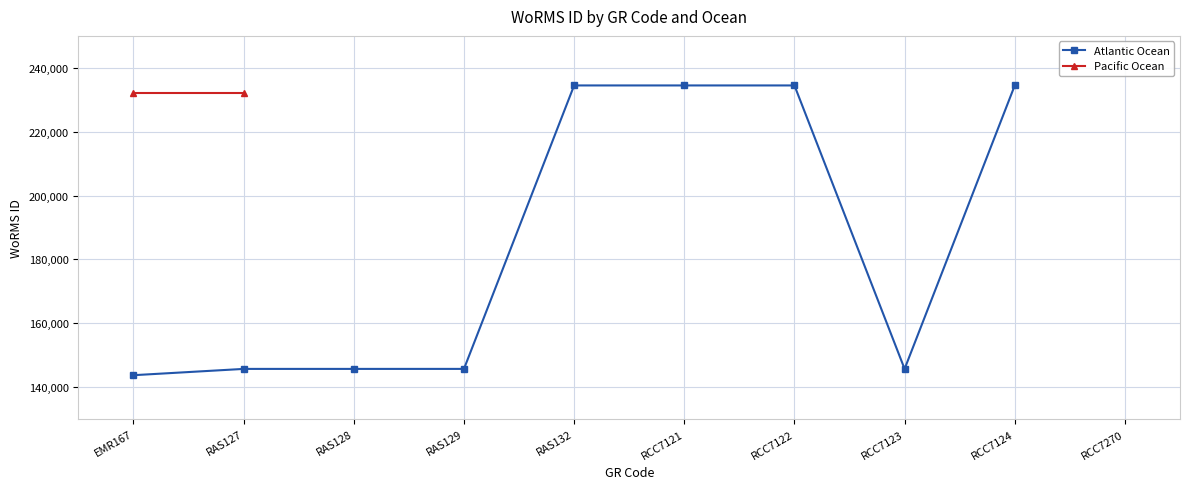

What is the value of the 3rd point from the left?

145725